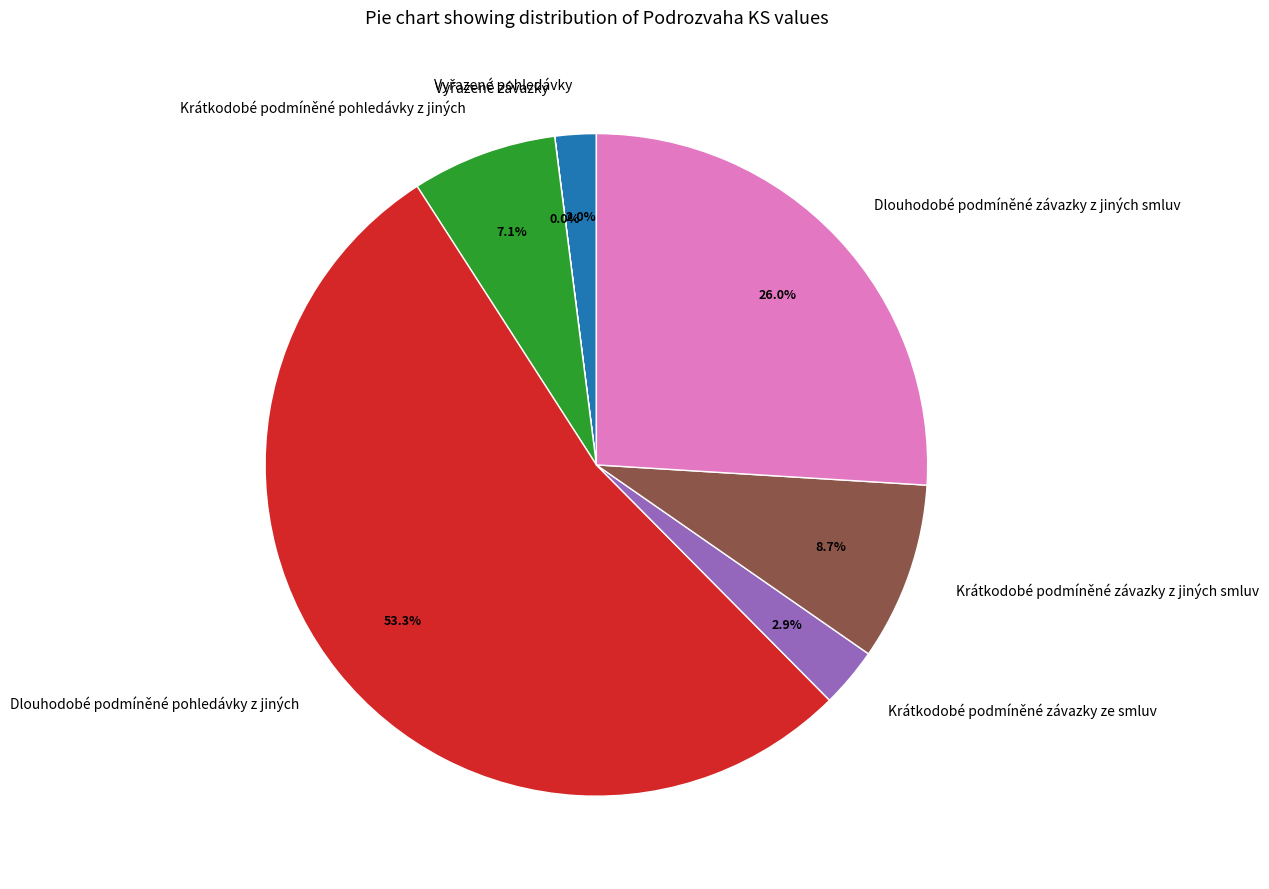

To the nearest percent, what percentage of the pie is Dlouhodobé podmíněné pohledávky z jiných?

53%